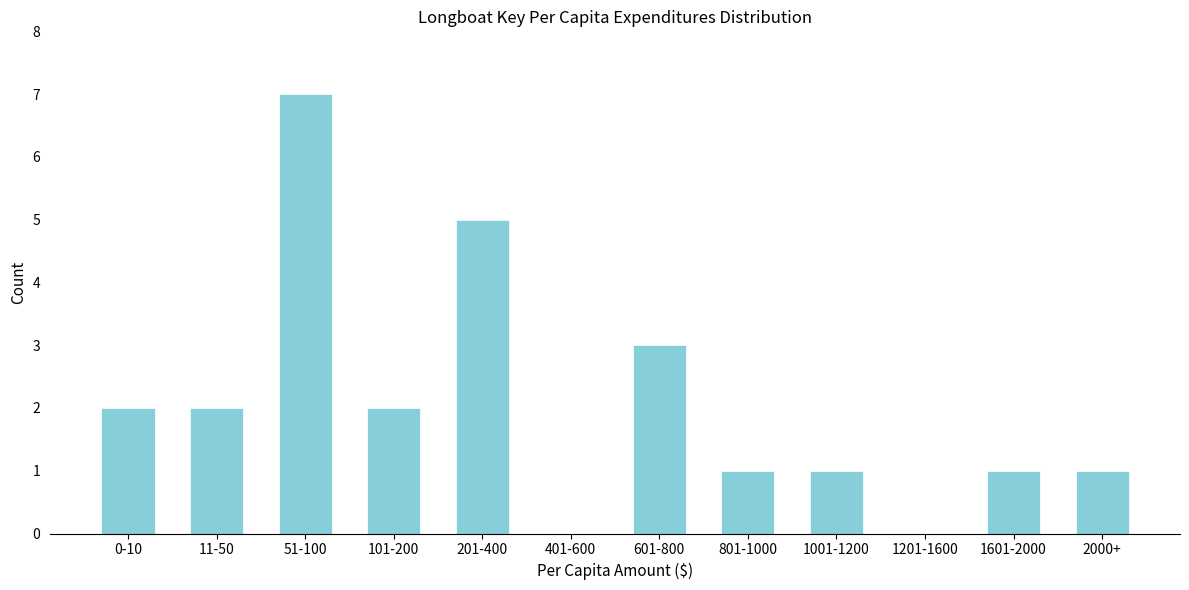

Reading left to right, list all the values displayed in this chart.

0-10=2	11-50=2	51-100=7	101-200=2	201-400=5	401-600=0	601-800=3	801-1000=1	1001-1200=1	1201-1600=0	1601-2000=1	2000+=1